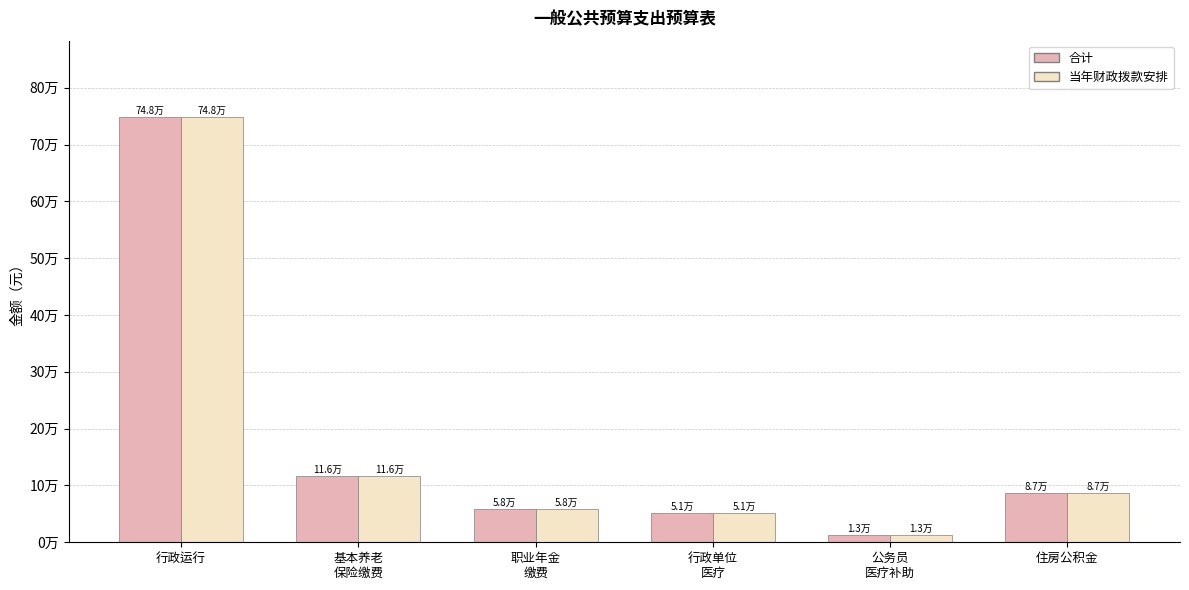

What is the total value across all series at 职业年金
缴费?

116308.2